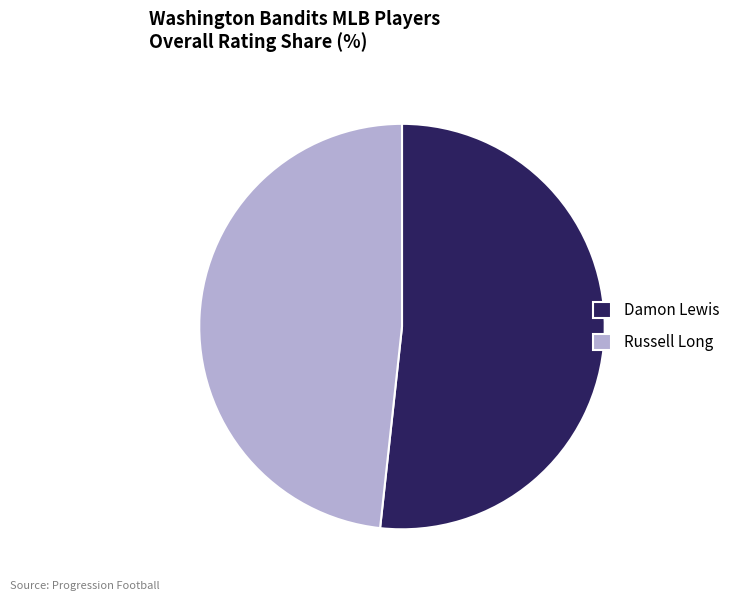

Which slice is the smallest?

Russell Long